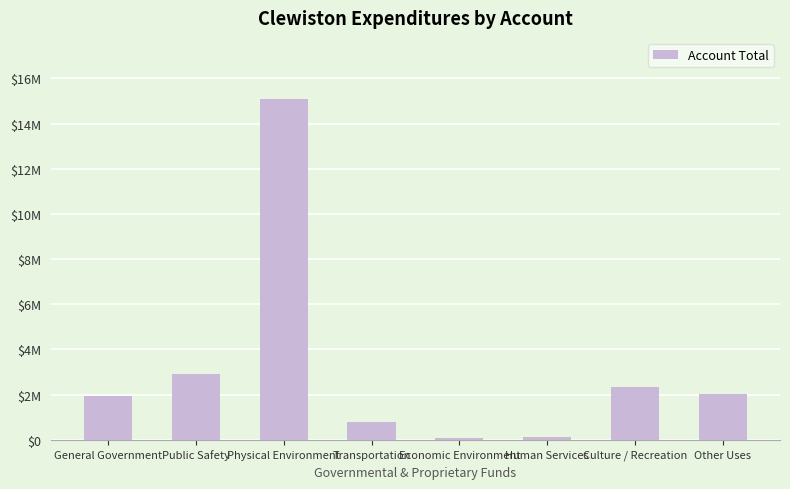

What is the maximum value shown in the chart?

15078704